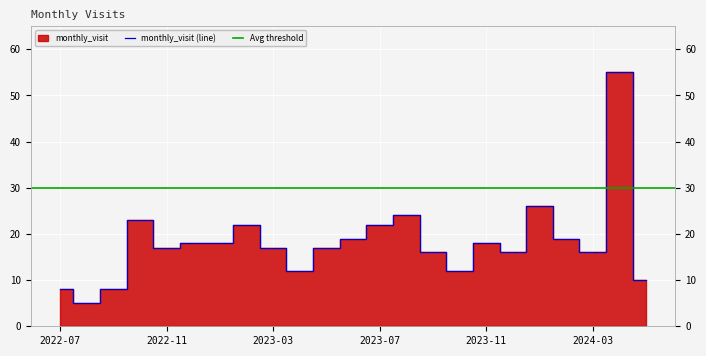

Rank the categories by value from highest to lowest.

2024-04, 2024-01, 2023-08, 2022-10, 2023-02, 2023-07, 2023-06, 2024-02, 2022-12, 2023-01, 2023-11, 2022-11, 2023-03, 2023-05, 2023-09, 2023-12, 2024-03, 2023-04, 2023-10, 2024-05, 2022-07, 2022-09, 2022-08